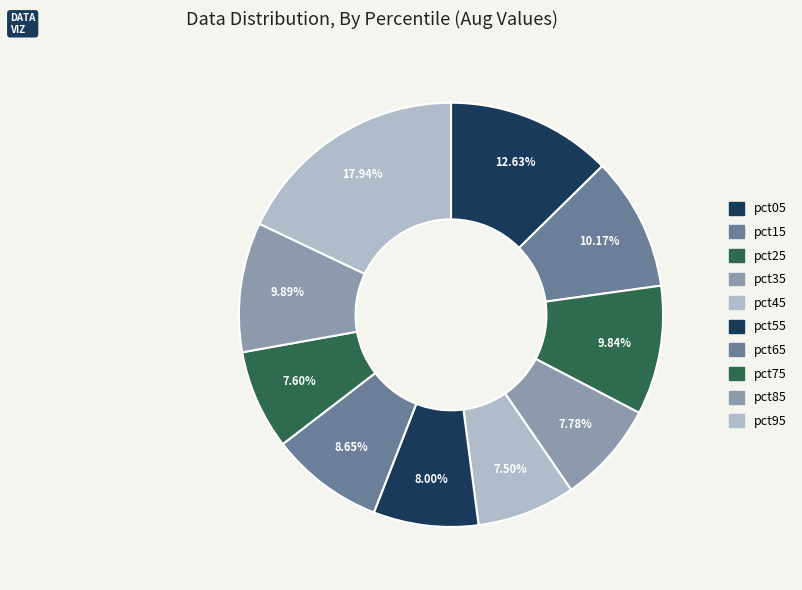

Does pct85 represent more than half of the total?

No